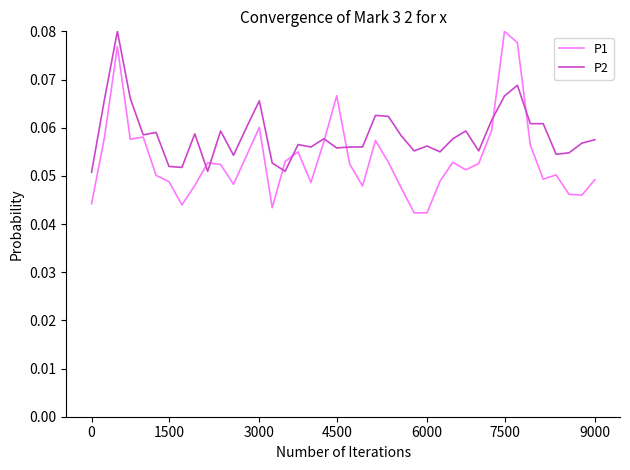

Which series has the widest spread of values?

P1